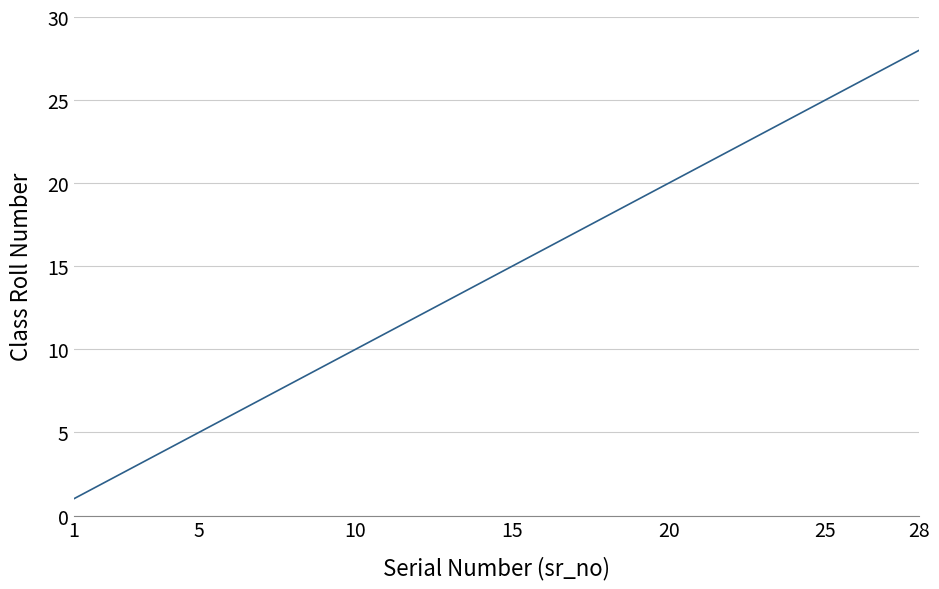

What is the maximum value shown in the chart?

28